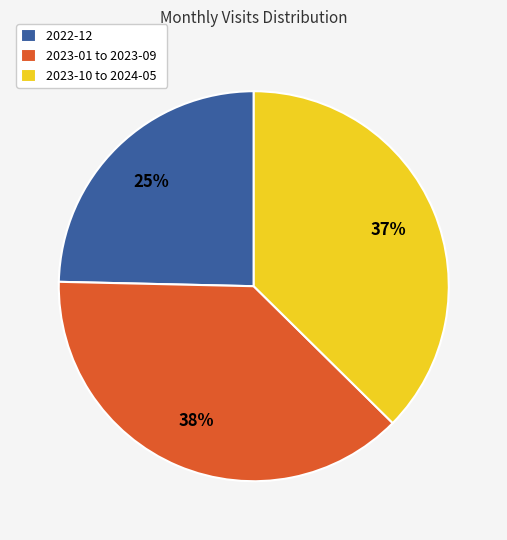

To the nearest percent, what is the difference between the largest and smallest slice percentages?

13%